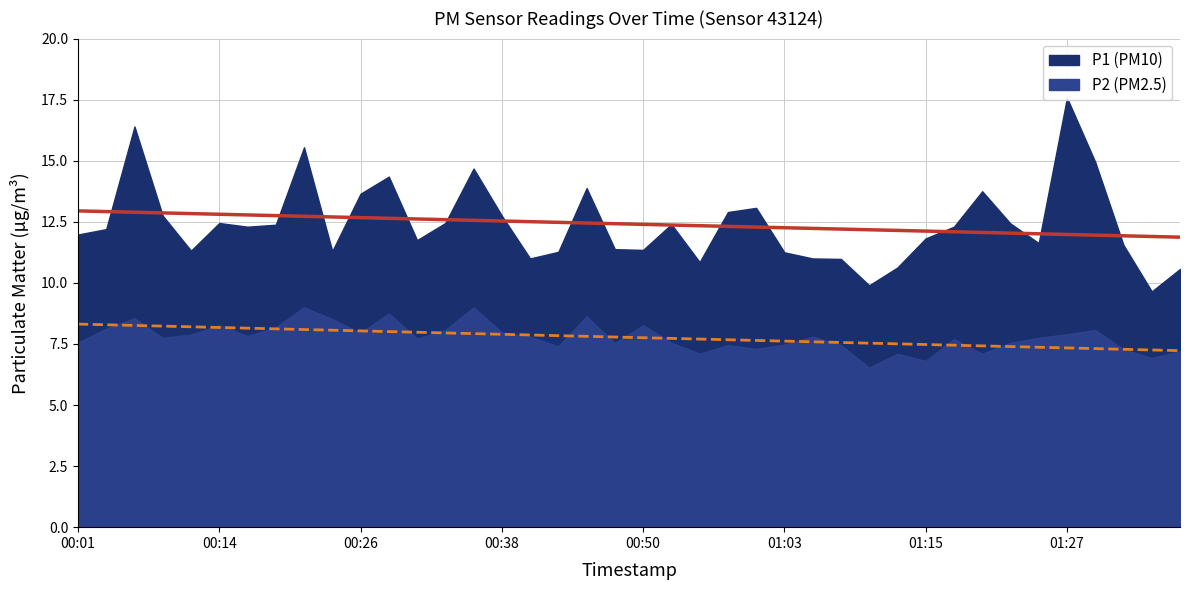

Which series has the largest total across all categories?

P1